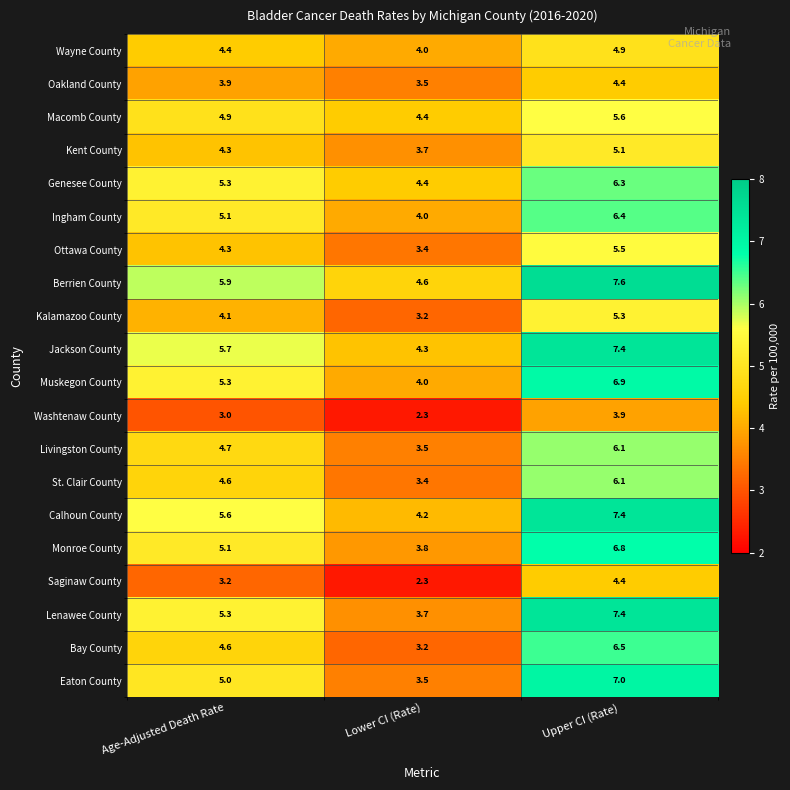

At which label is Muskegon County closest to 5?

Age-Adjusted Death Rate